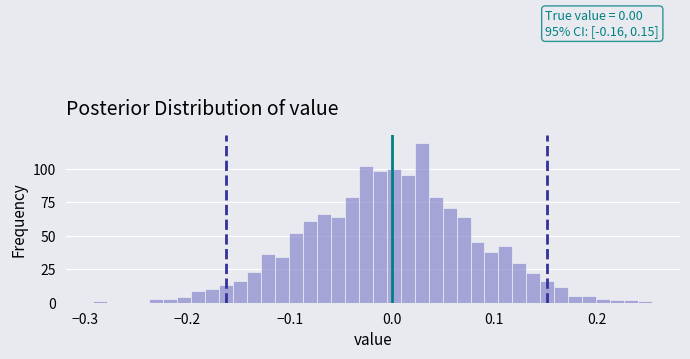

Read against the x-axis, roughly where is the centre of the tallest bar?

0.03